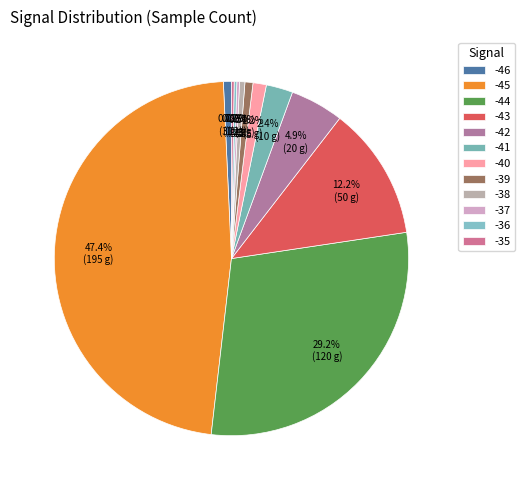

How much of the chart is everything except -46?

99.3%